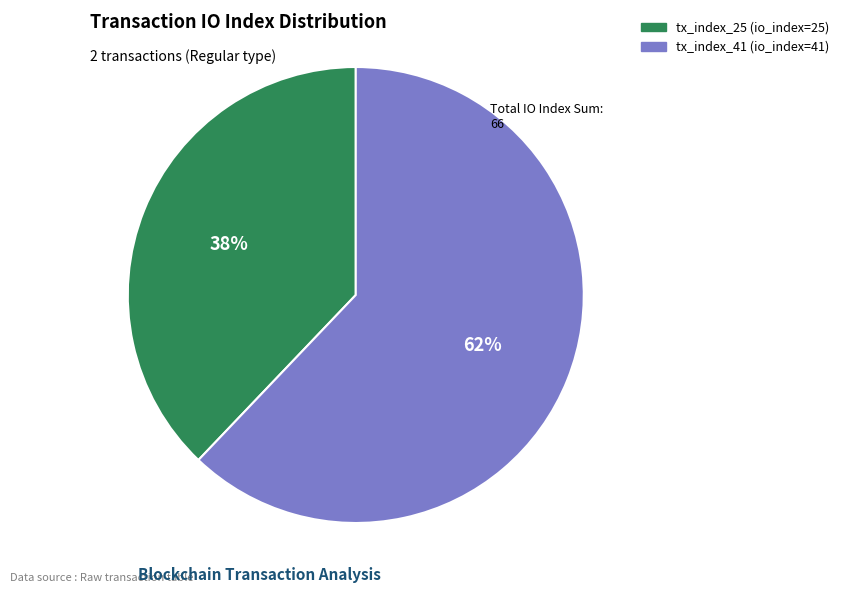

What is the largest slice in the pie chart?

tx_index_41